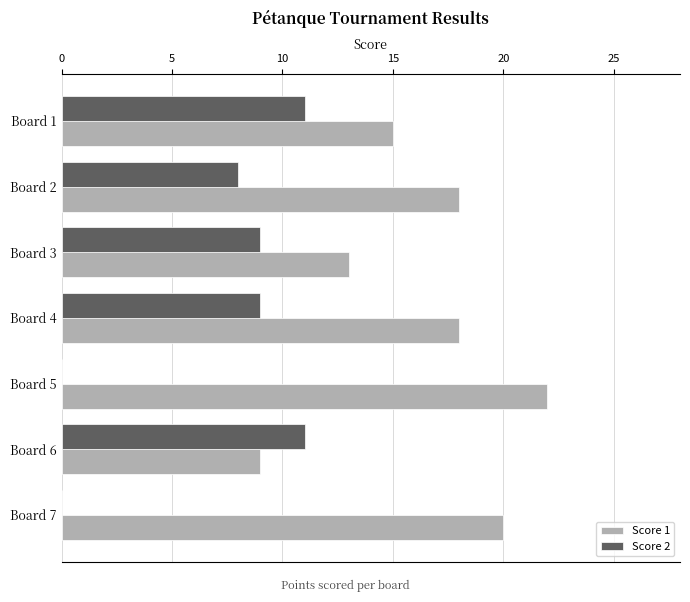

What are all the series names shown in the legend?

Score 1, Score 2